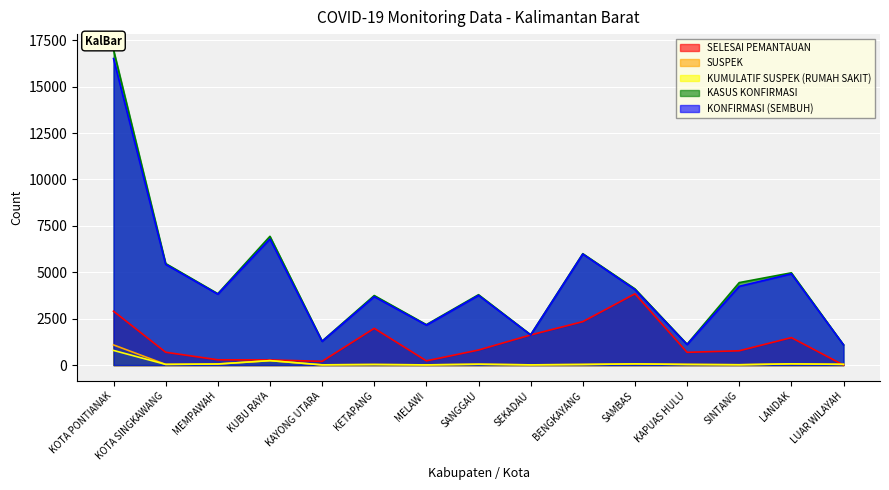

After their last crossing, which series has the higher values: KUMULATIF SUSPEK (RUMAH SAKIT) or SELESAI PEMANTAUAN?

KUMULATIF SUSPEK (RUMAH SAKIT)